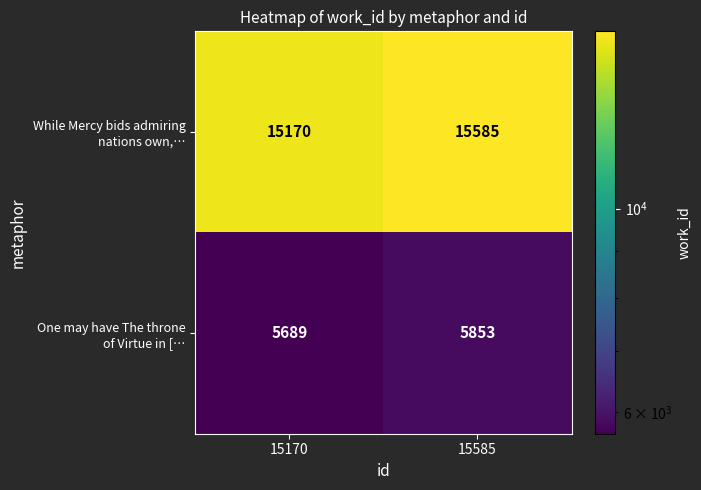

What is the difference between the highest and lowest values at 15585?

9732